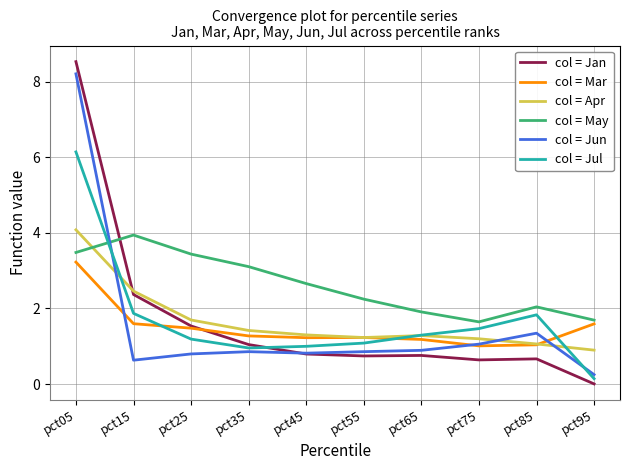

Where does the col = May series first go above 2?

pct05